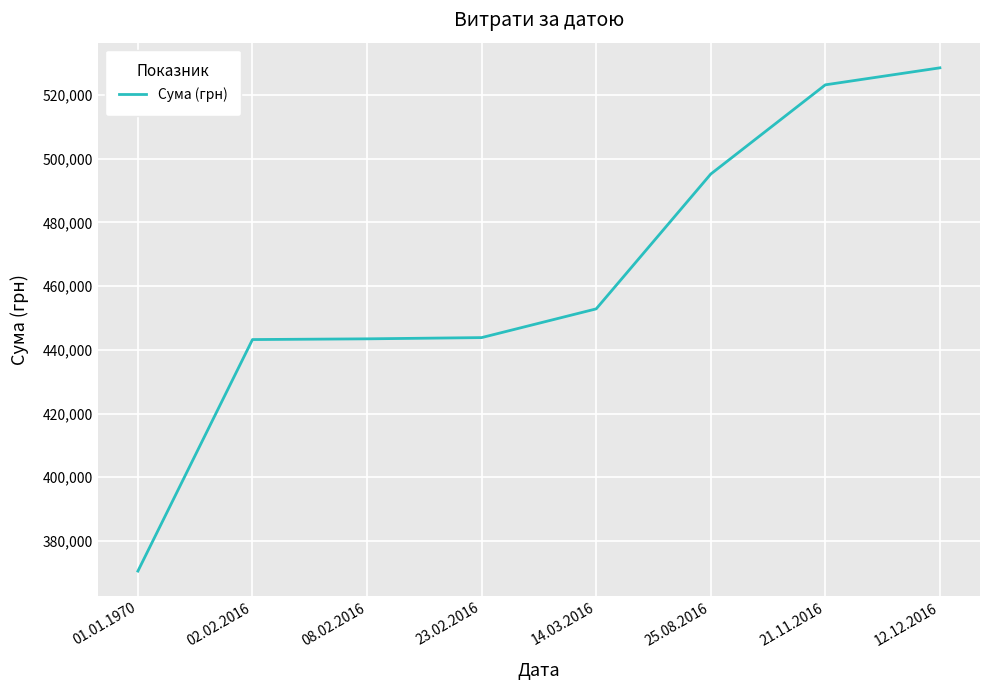

What is the average value?

462603.3